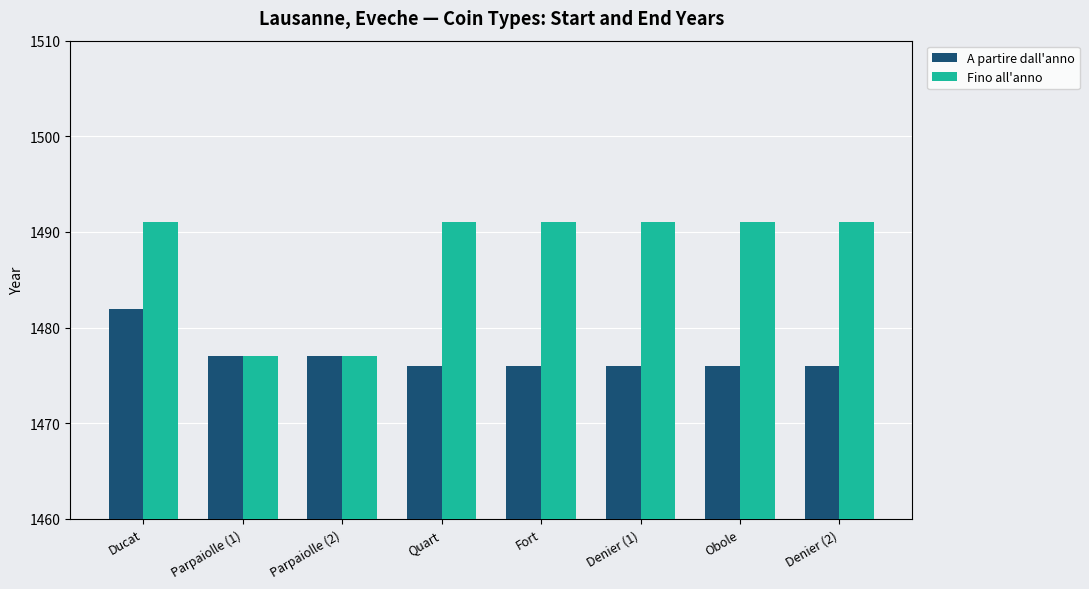

Reading left to right, list all the values displayed in this chart.

A partire dall'anno: Ducat=1482	Parpaiolle (1)=1477	Parpaiolle (2)=1477	Quart=1476	Fort=1476	Denier (1)=1476	Obole=1476	Denier (2)=1476
Fino all'anno: Ducat=1491	Parpaiolle (1)=1477	Parpaiolle (2)=1477	Quart=1491	Fort=1491	Denier (1)=1491	Obole=1491	Denier (2)=1491